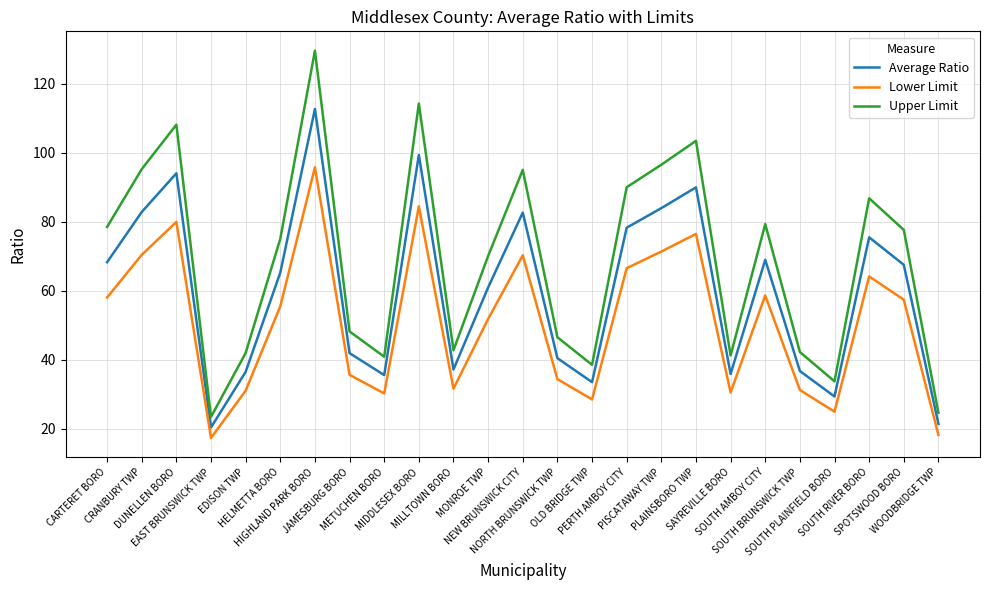

List the series in order of their peak value, lowest first.

Lower Limit, Average Ratio, Upper Limit